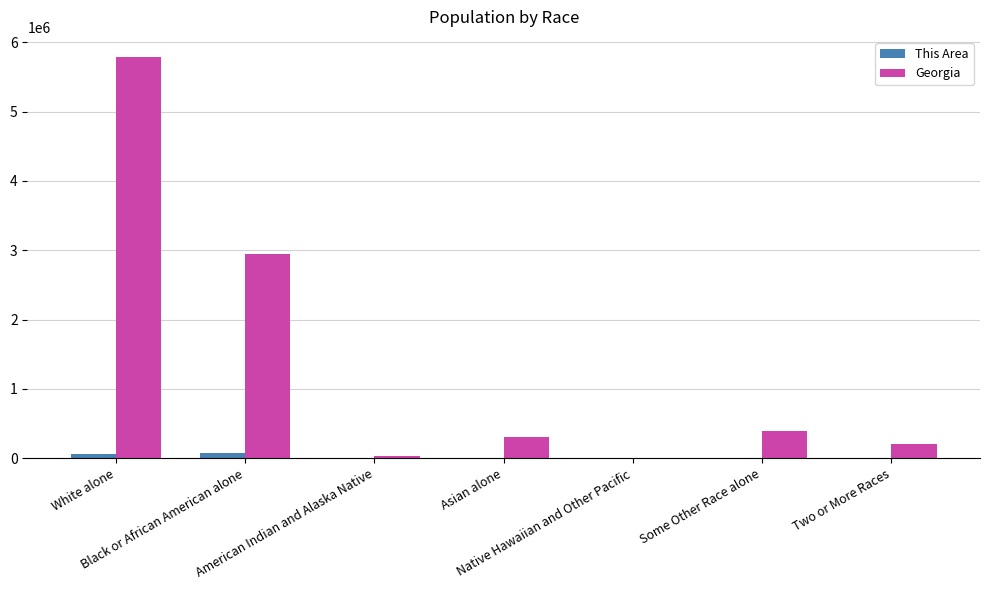

Which series has the largest total across all categories?

Georgia